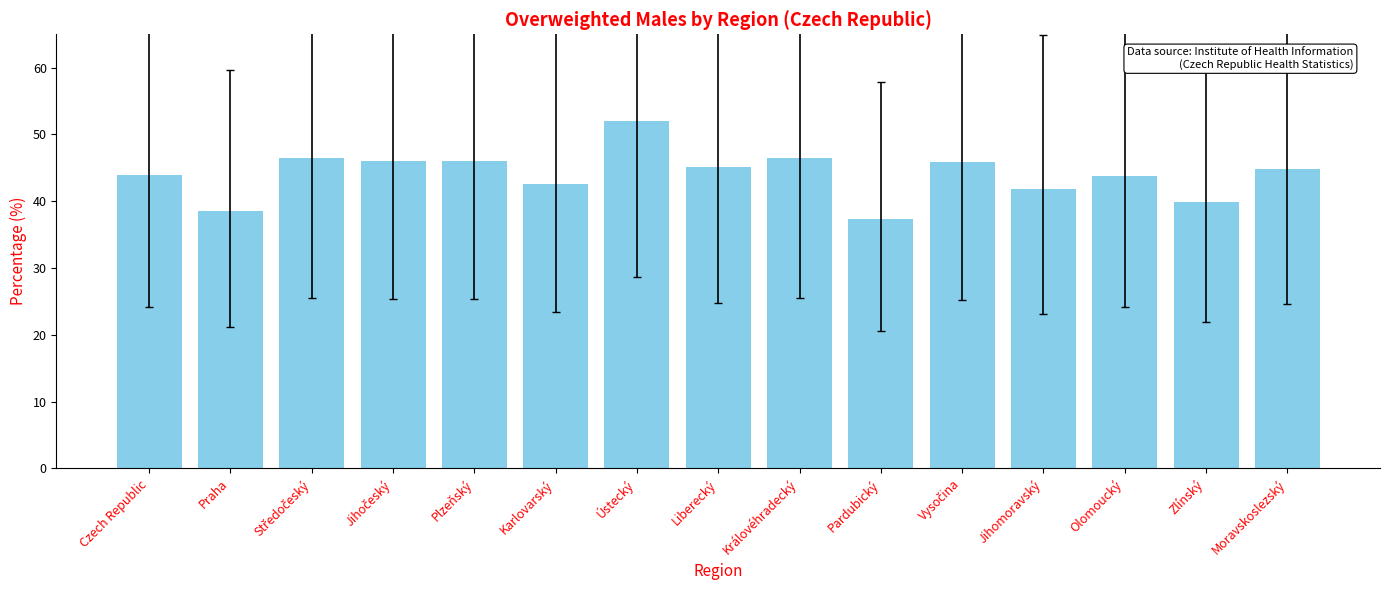

Are the bars horizontal?

No